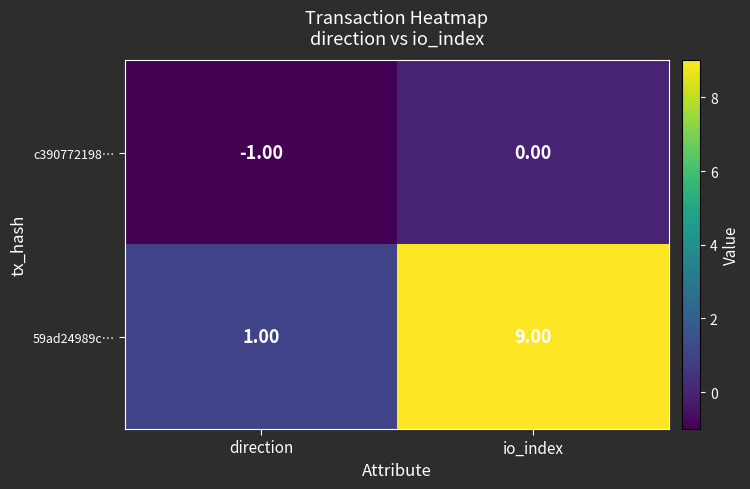

List the labels in order of c390772198… value, largest first.

io_index, direction